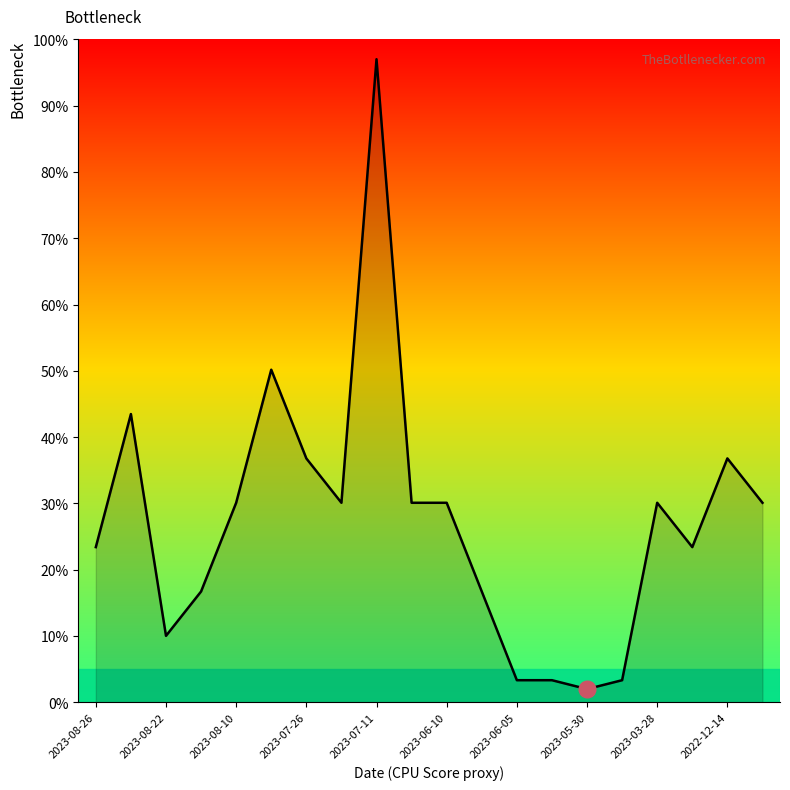

What is the minimum value shown in the chart?

2.0